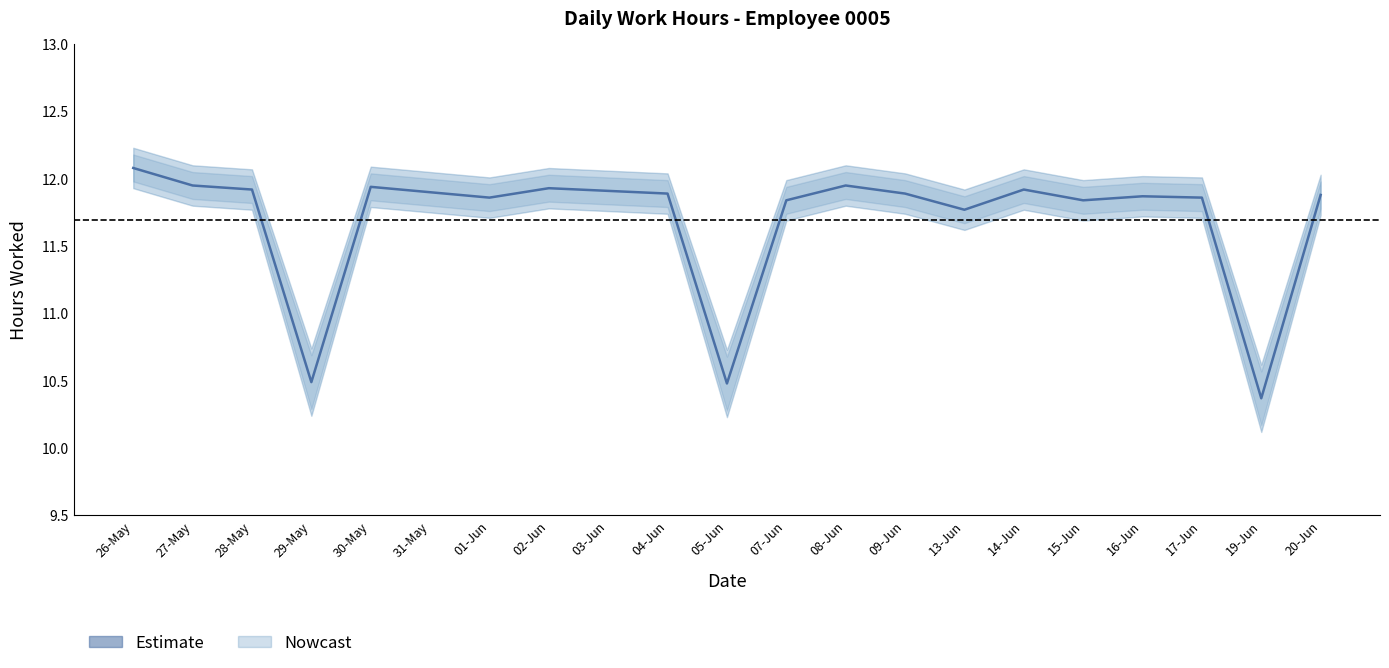

Reading left to right, extract all data points from this chart.

26-May=12.1	27-May=11.9	28-May=11.9	29-May=10.5	30-May=11.9	31-May=11.9	01-Jun=11.9	02-Jun=11.9	03-Jun=11.9	04-Jun=11.9	05-Jun=10.5	07-Jun=11.8	08-Jun=11.9	09-Jun=11.9	13-Jun=11.8	14-Jun=11.9	15-Jun=11.8	16-Jun=11.9	17-Jun=11.9	19-Jun=10.4	20-Jun=11.9